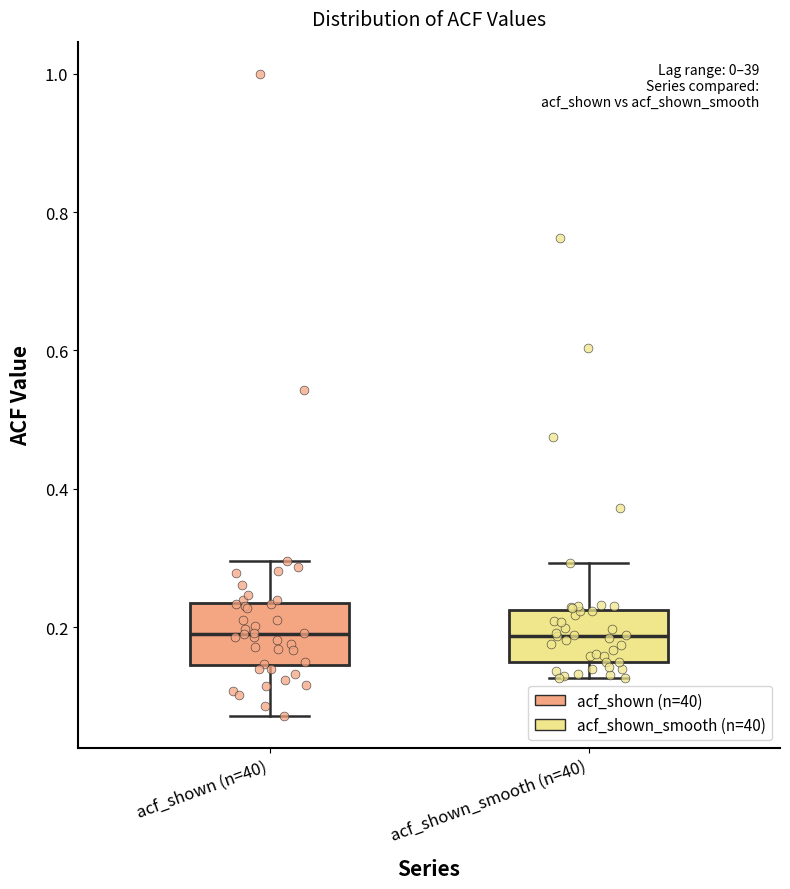

Reading left to right, transcribe this box plot: for each box, give where its median line is, the range the box spans, and where its two whiskers end, as read against the y-axis. The values are not printed on the chart, so give them approximately, as read against the axis.

acf_shown (n=40): median 0.20, box 0.14 to 0.24, whiskers 0.08 to 0.30
acf_shown_smooth (n=40): median 0.18, box 0.14 to 0.22, whiskers 0.12 to 0.30